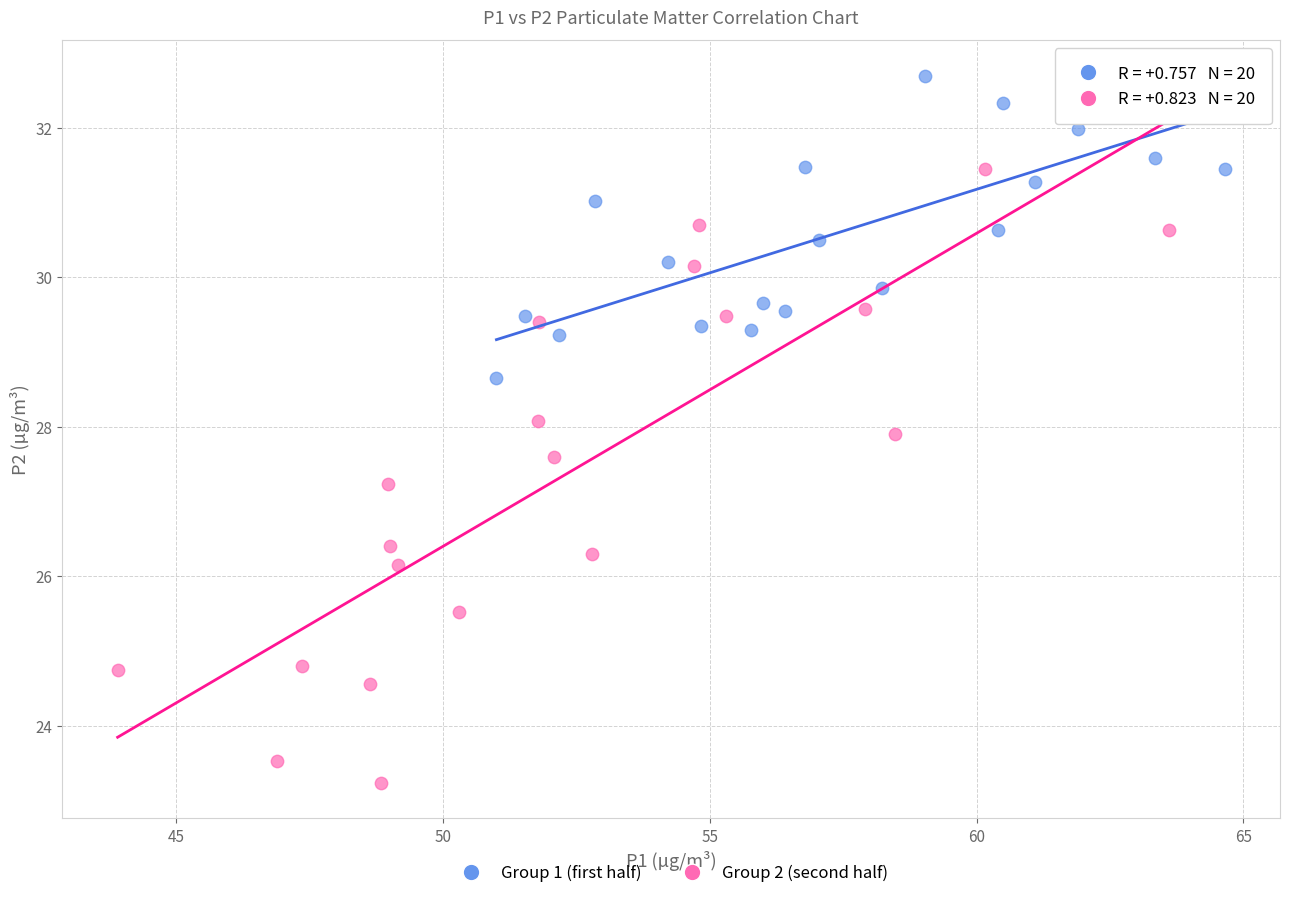

Which series reaches the minimum Y coordinate?

Group 2 (second half)